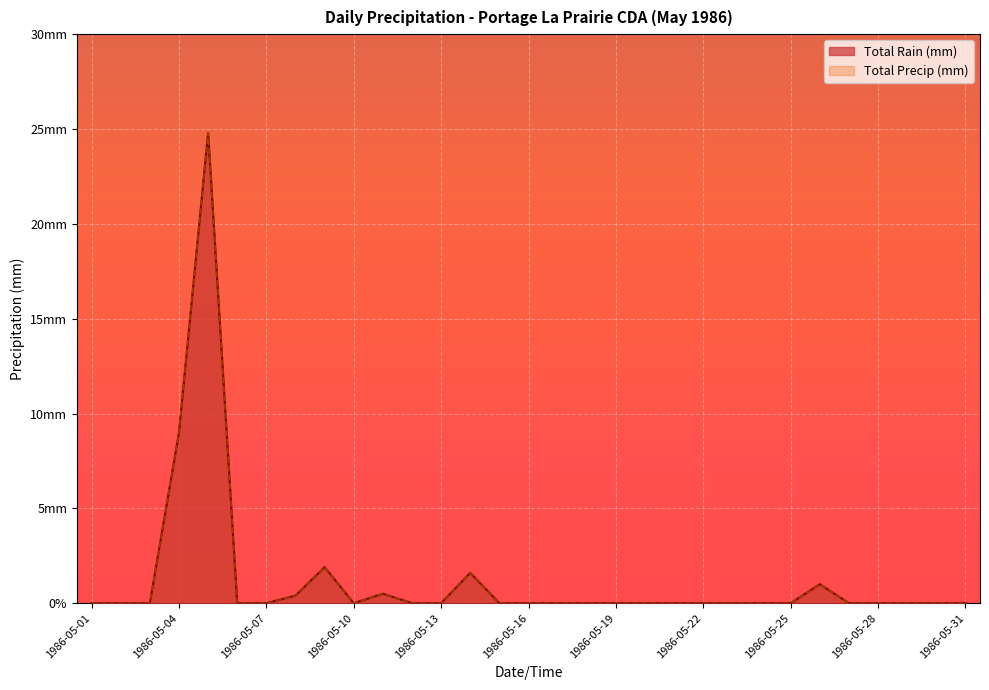

Rank the categories by Total Rain (mm) value from lowest to highest.

1986-05-01, 1986-05-02, 1986-05-03, 1986-05-06, 1986-05-07, 1986-05-10, 1986-05-12, 1986-05-13, 1986-05-15, 1986-05-16, 1986-05-17, 1986-05-18, 1986-05-19, 1986-05-20, 1986-05-21, 1986-05-22, 1986-05-23, 1986-05-24, 1986-05-25, 1986-05-27, 1986-05-28, 1986-05-29, 1986-05-30, 1986-05-31, 1986-05-08, 1986-05-11, 1986-05-26, 1986-05-14, 1986-05-09, 1986-05-04, 1986-05-05